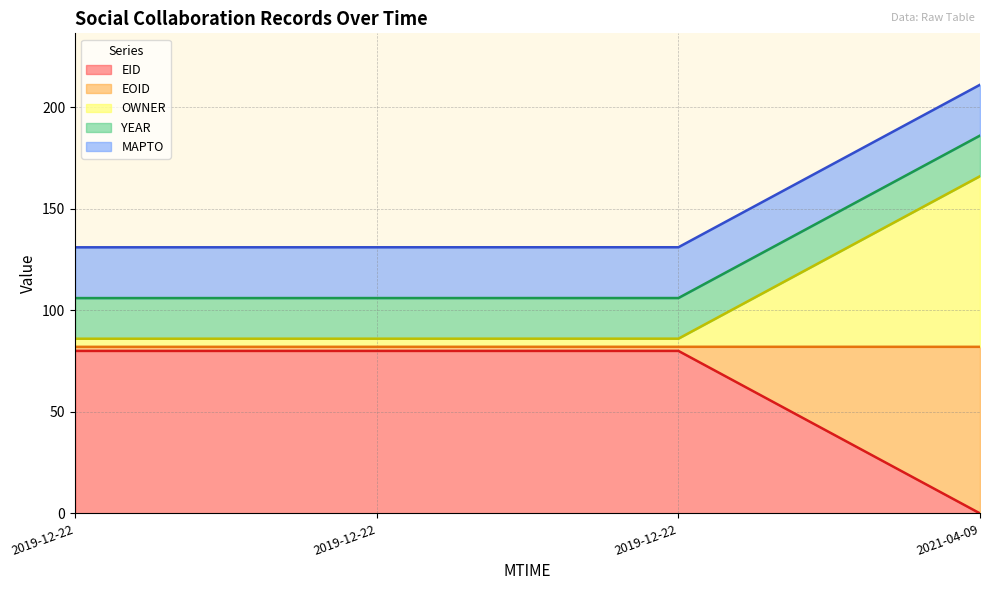

List the labels in order of OWNER value, largest first.

2021-04-09, 2019-12-22, 2019-12-22, 2019-12-22